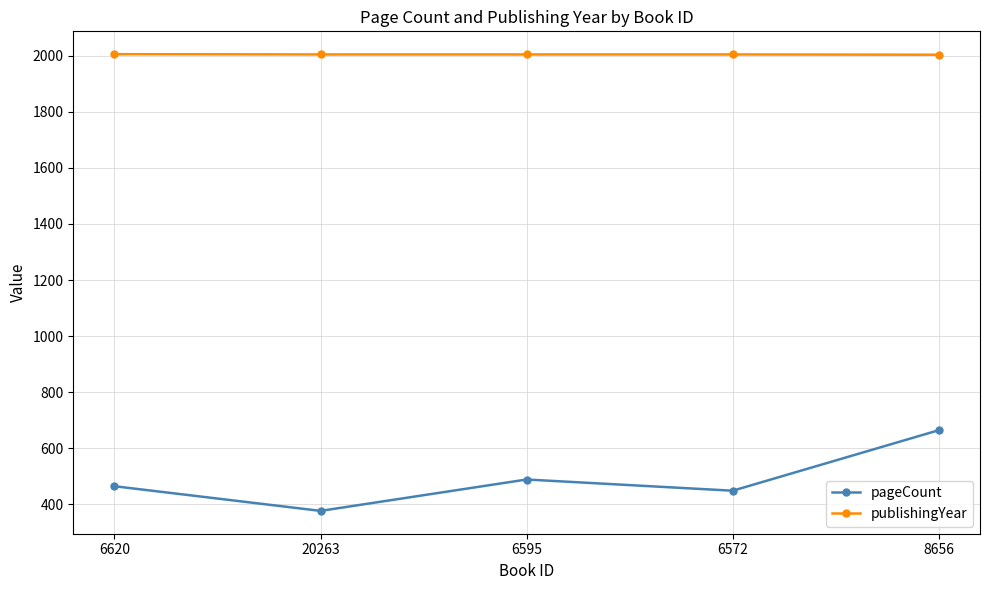

Does the chart have visible grid lines?

Yes